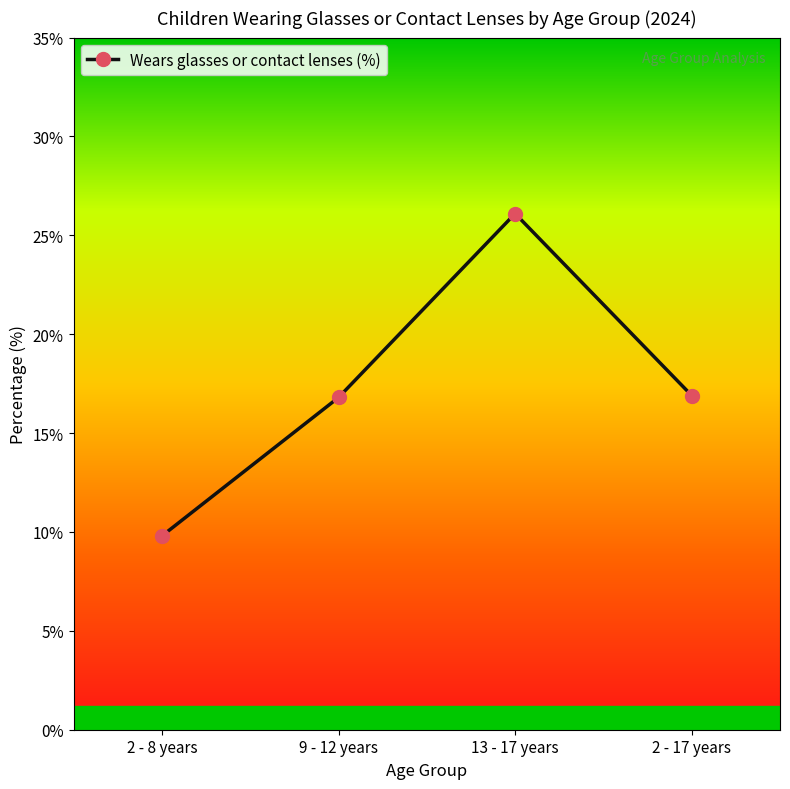

The chart shows a value of 28.3 at 2 - 17 years. True or false?

False